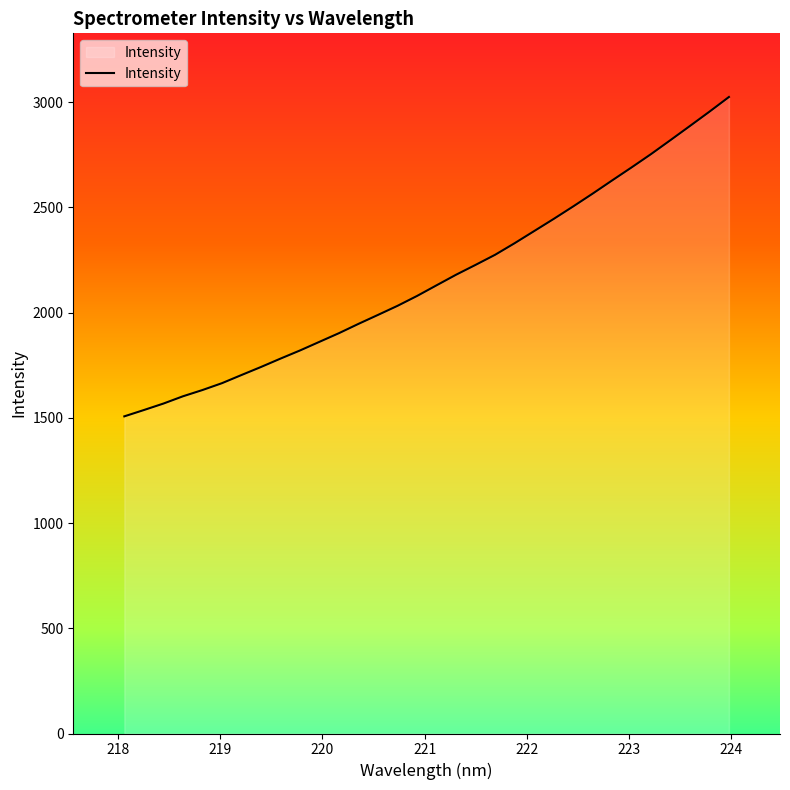

Count the number of values greater than 2129.

16